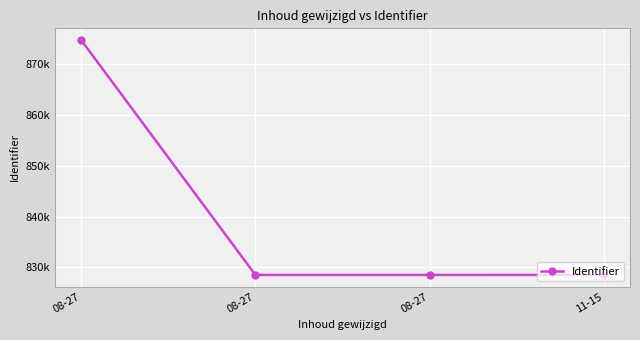

What is the difference between the second highest and second lowest values?

2